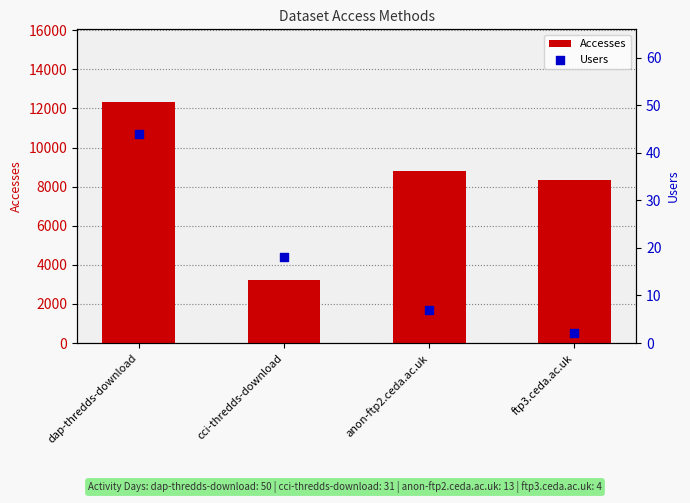

Which series reaches the minimum Y coordinate?

Users